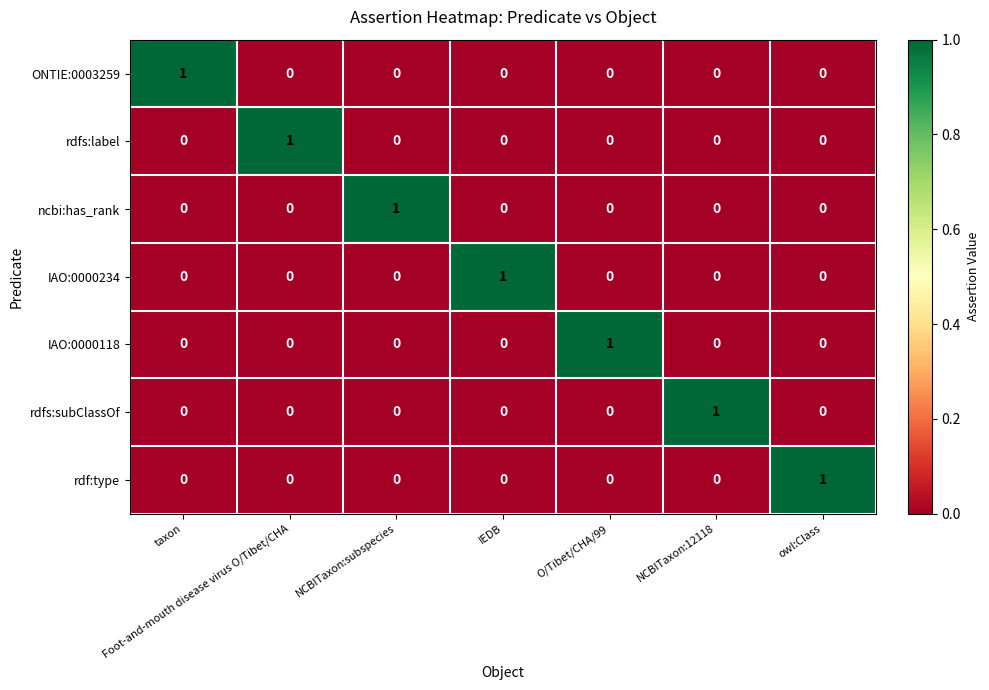

Count the rdf:type values in the range 0 to 1.

7